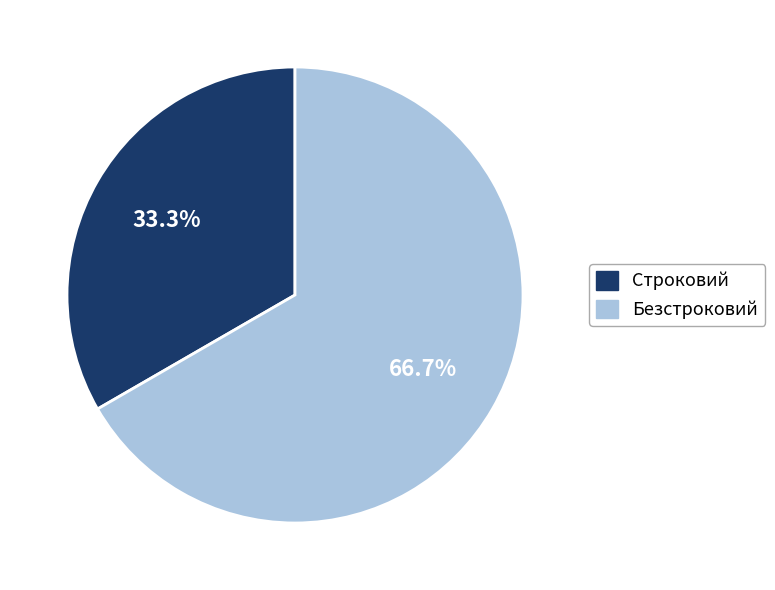

The Безстроковий slice represents 67% of the pie. True or false?

True